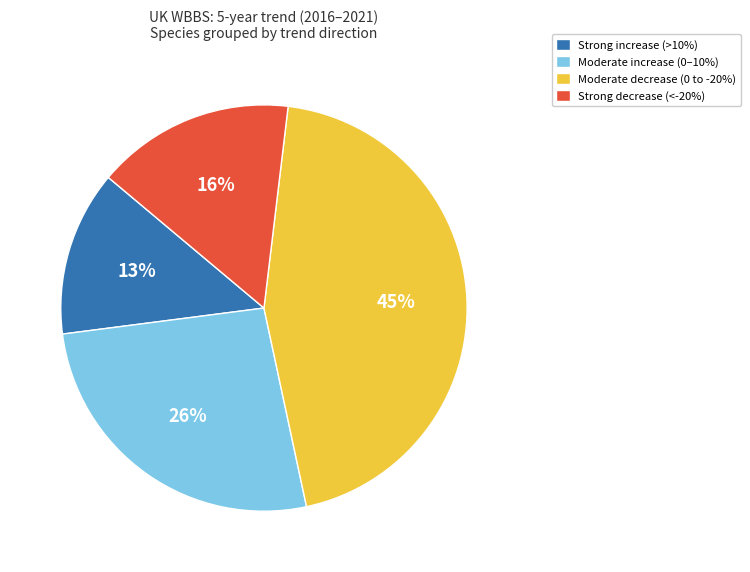

To the nearest percent, what is the difference between the largest and smallest slice percentages?

32%